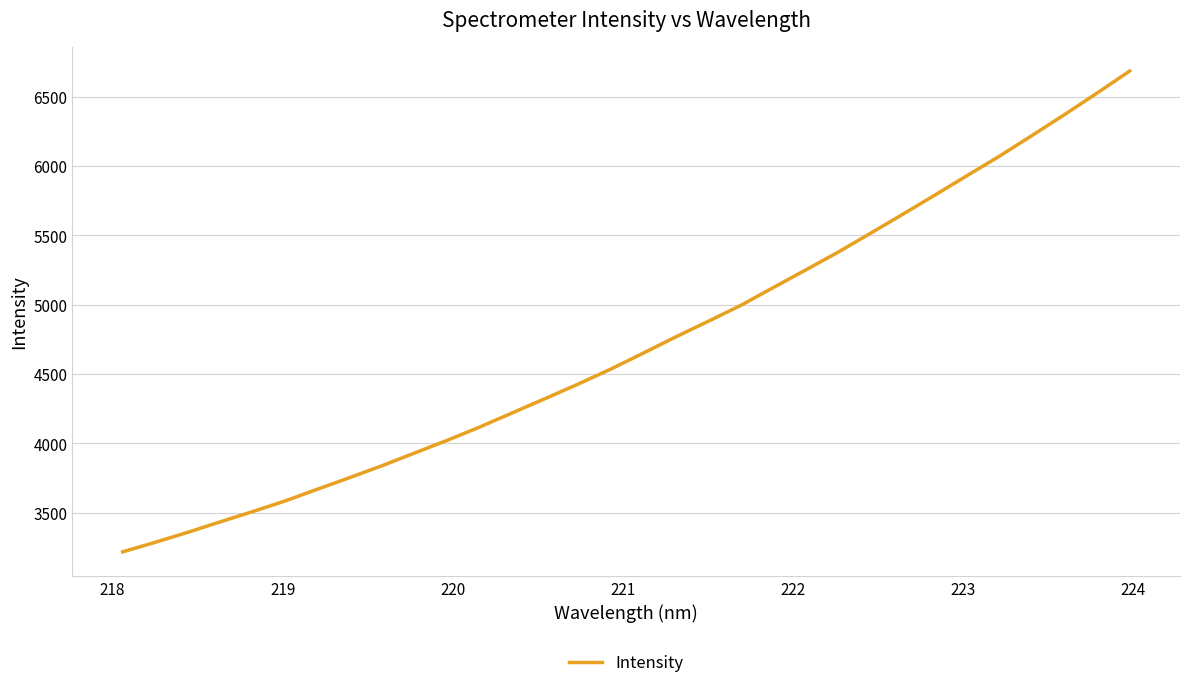

Reading left to right, list all the values displayed in this chart.

3216.1	3285.0	3357.0	3432.7	3506.9	3584.0	3669.4	3753.5	3840.0	3931.7	4022.8	4119.1	4221.0	4322.7	4426.1	4533.7	4649.0	4765.9	4878.7	4993.1	5121.5	5249.0	5377.4	5513.9	5652.1	5791.8	5933.8	6074.3	6223.2	6373.8	6528.7	6686.7